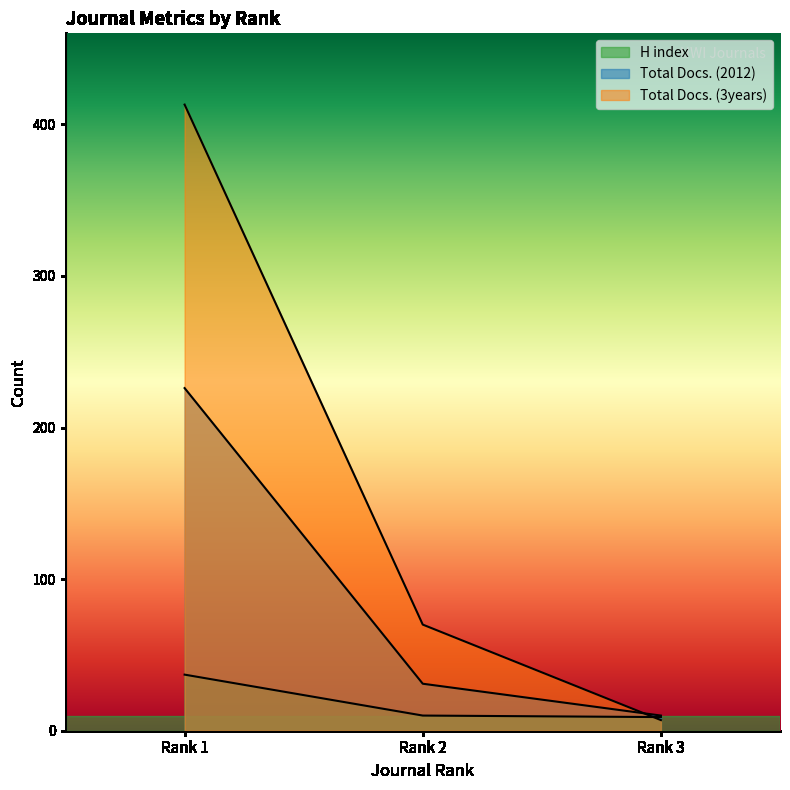

Reading right to left, what are all the values shown in this chart?

H index: 9	10	37
Total Docs. (2012): 10	31	226
Total Docs. (3years): 7	70	413